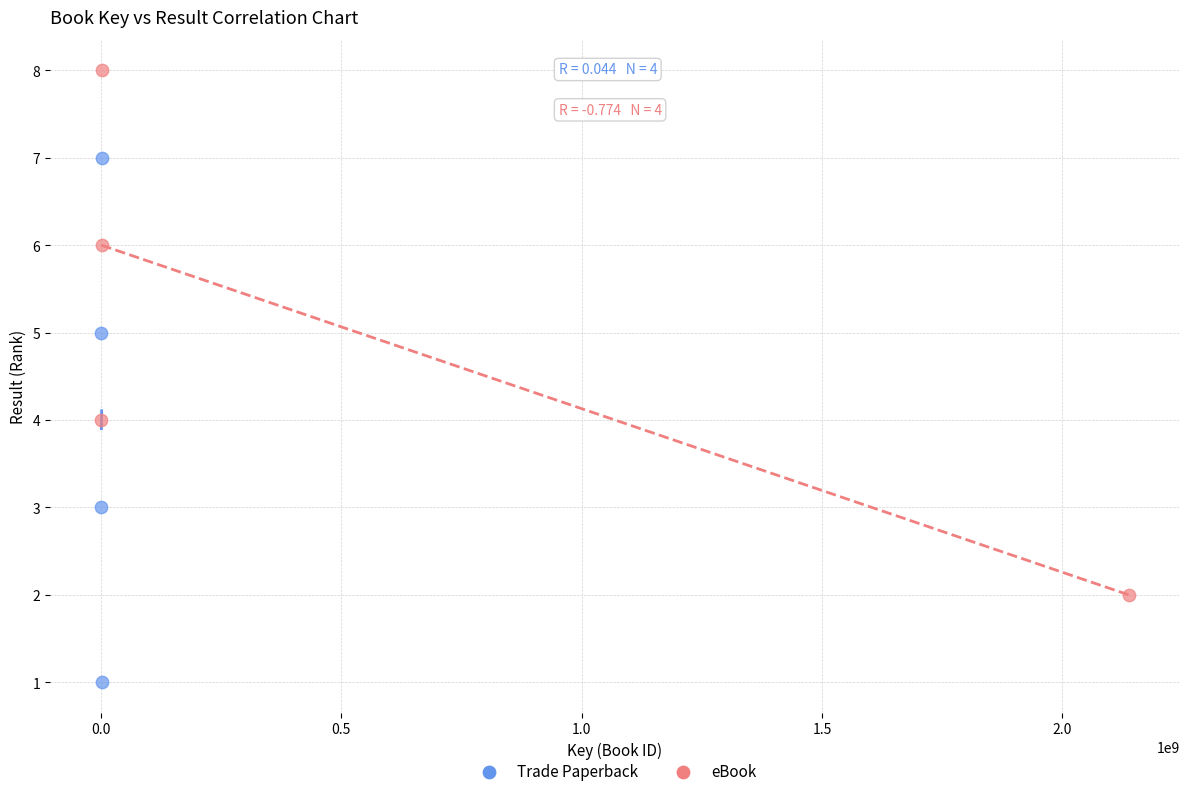

Which series reaches the minimum Y coordinate?

Trade Paperback